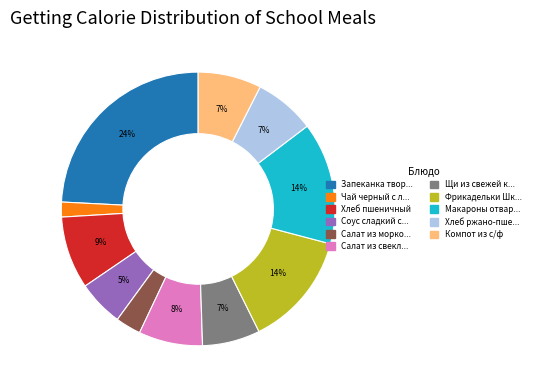

Does any single category account for the majority?

No